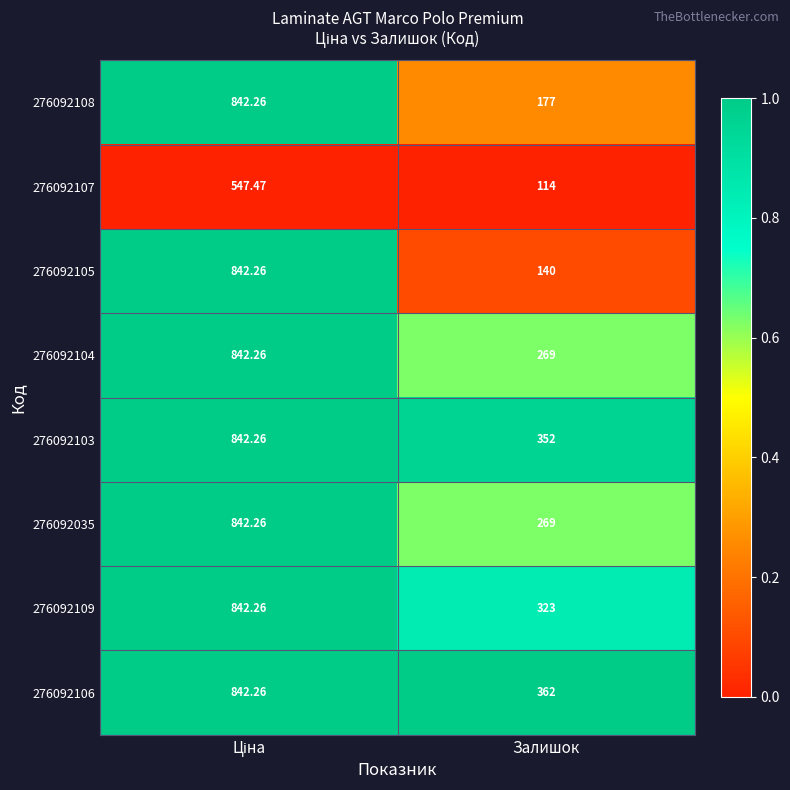

Which category has the lowest value across all series?

Залишок